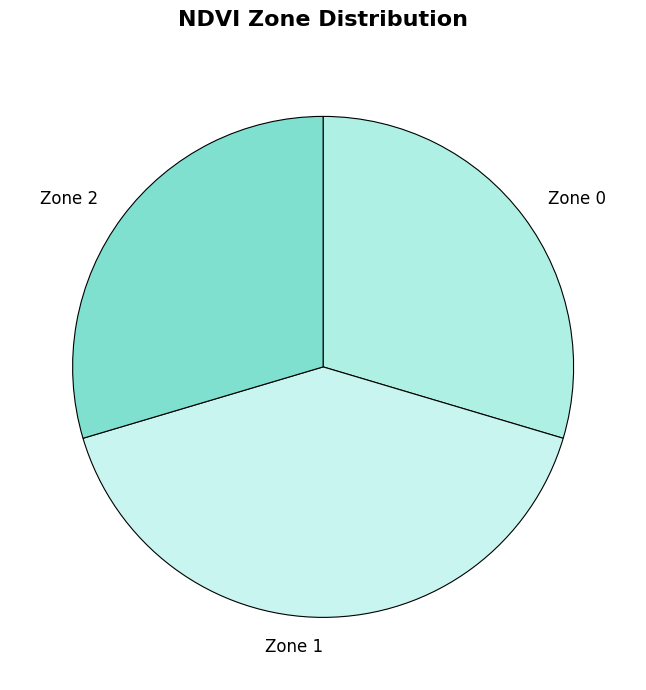

Does any single category account for the majority?

No